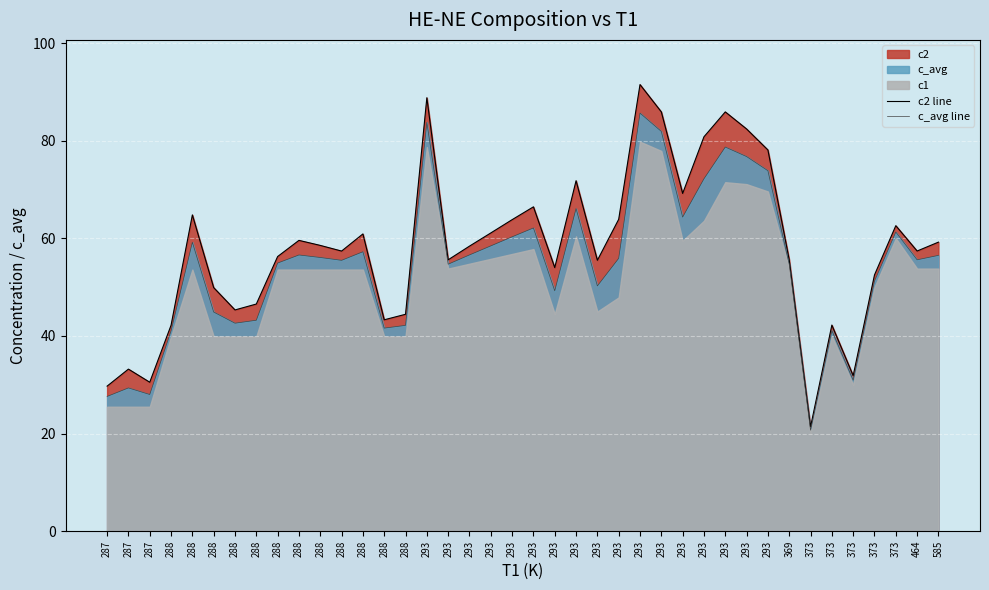

Is it true that c_avg line equals 24.5 at 373?

False